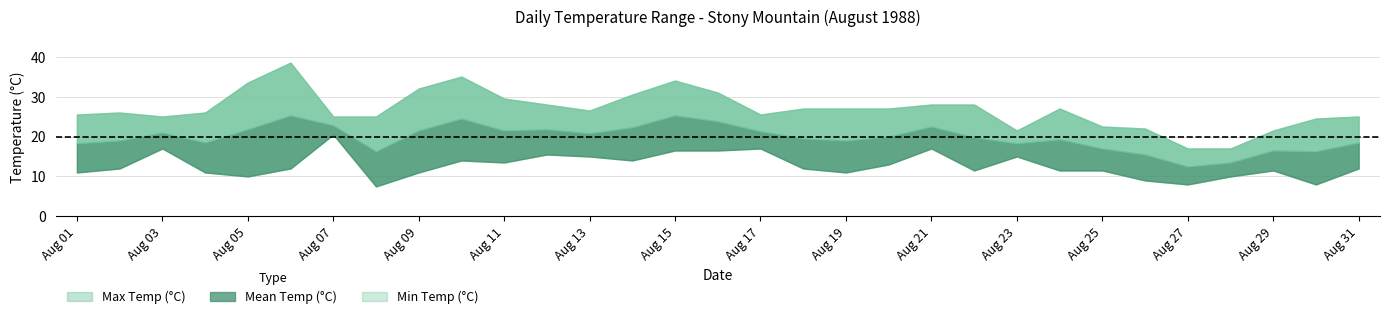

What is the difference between the maximum and minimum values in the mean_temp series?

12.8